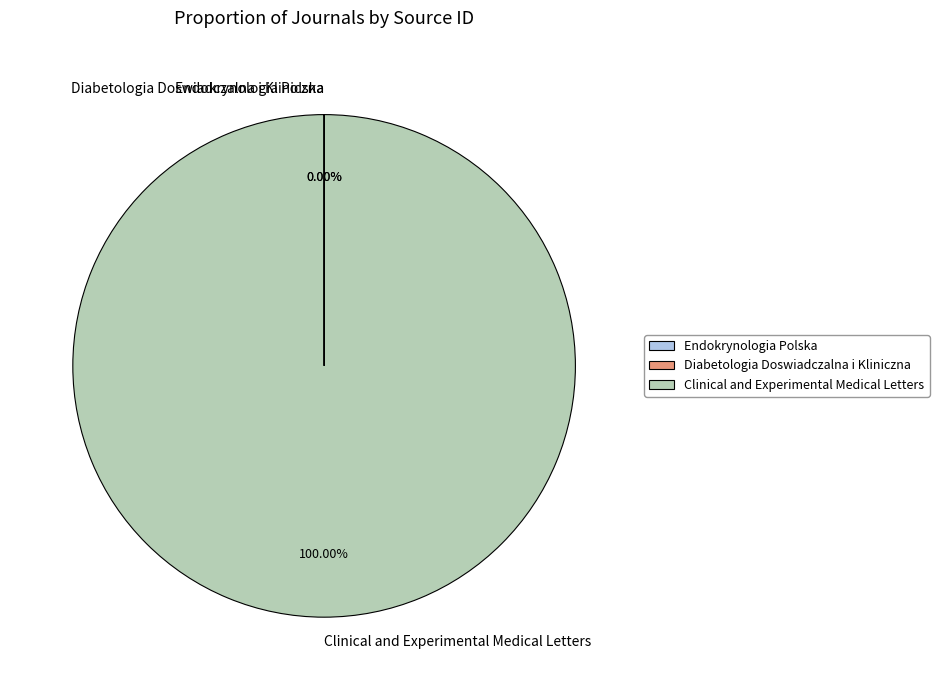

Does any single category account for the majority?

Yes